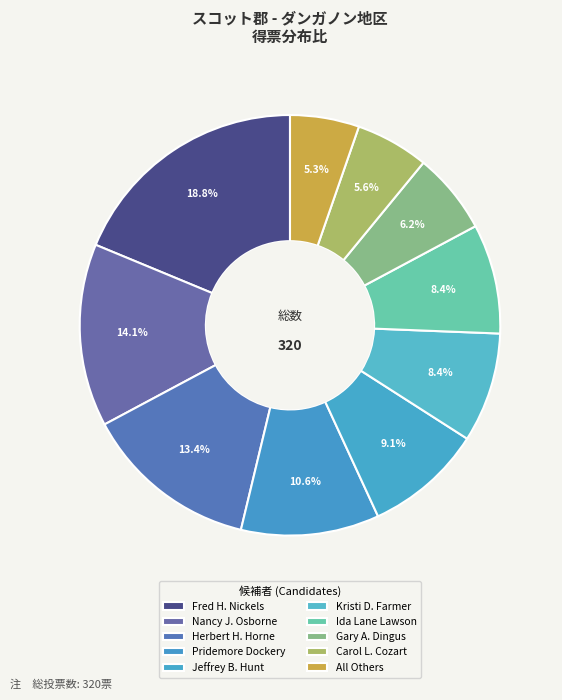

To the nearest percent, what is the combined percentage of Pridemore Dockery and Kristi D. Farmer?

19%